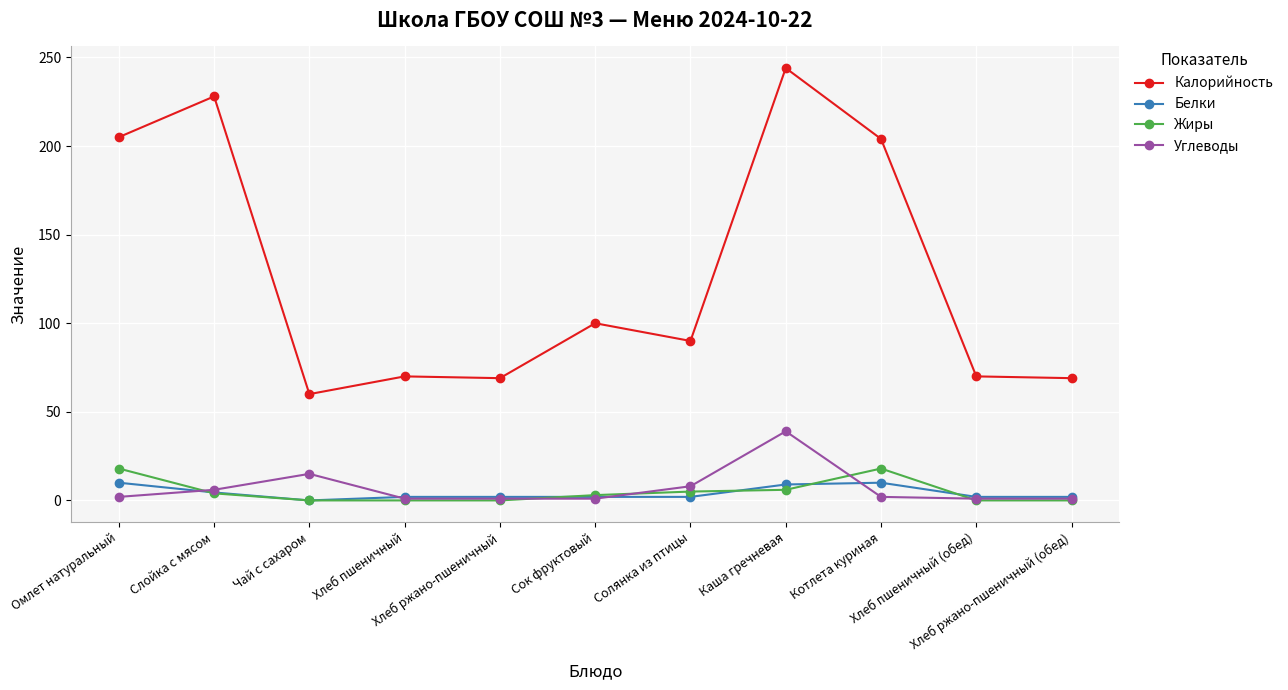

Which series has the largest range (max minus min)?

Калорийность